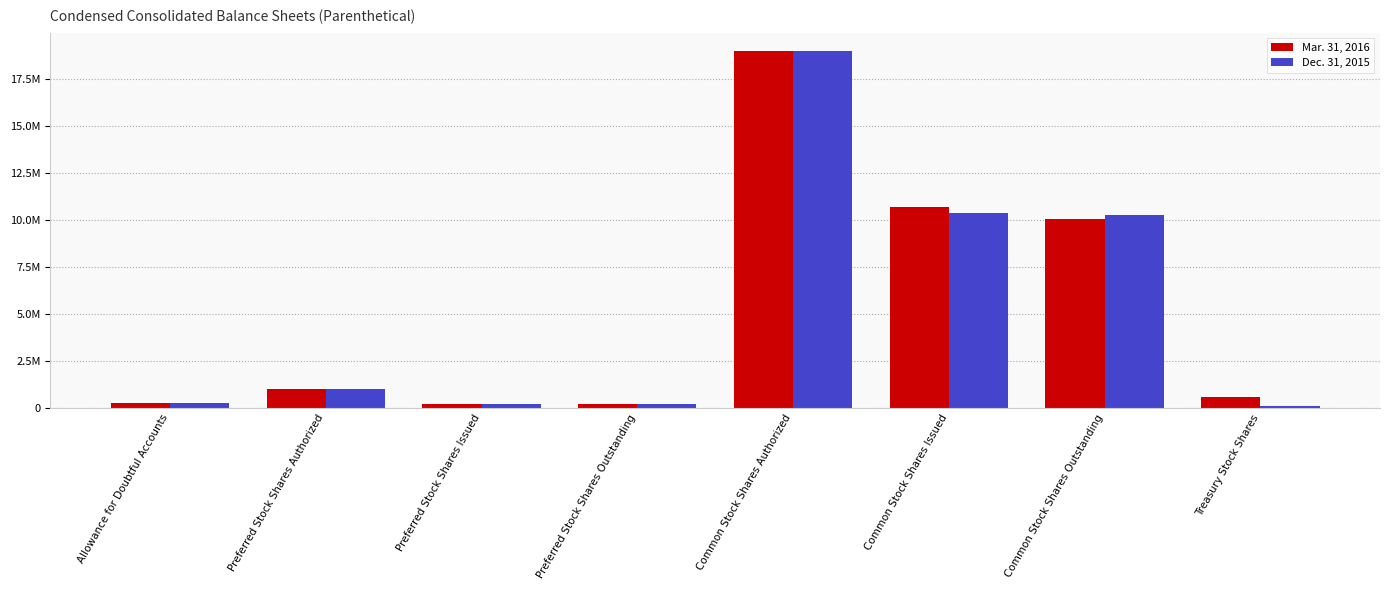

Which category has the highest value in the Mar. 31, 2016 series?

Common Stock Shares Authorized